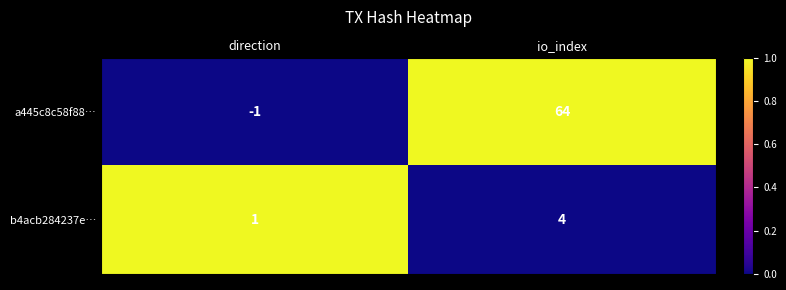

What is the sum of all b4acb284237e… values?

5